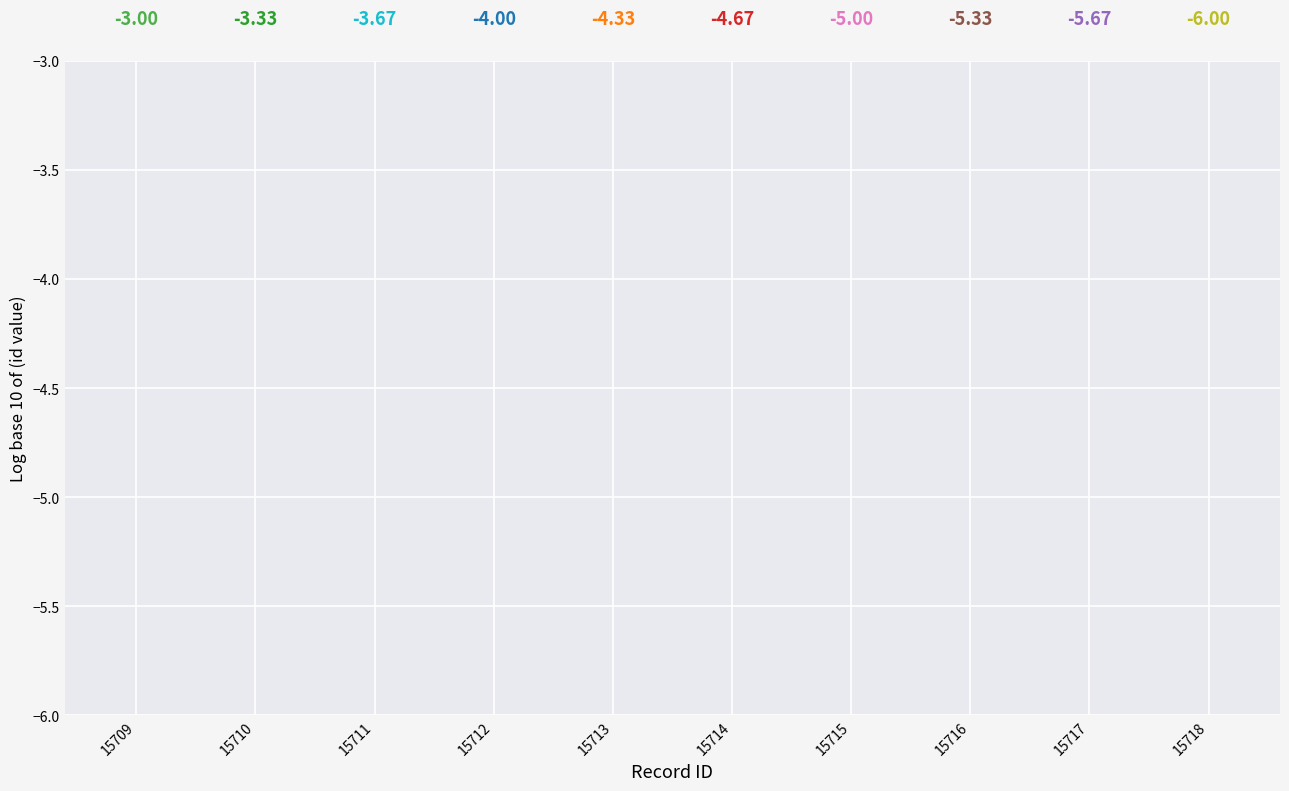

What is the change in value from 15713 to 15716?

-1.0